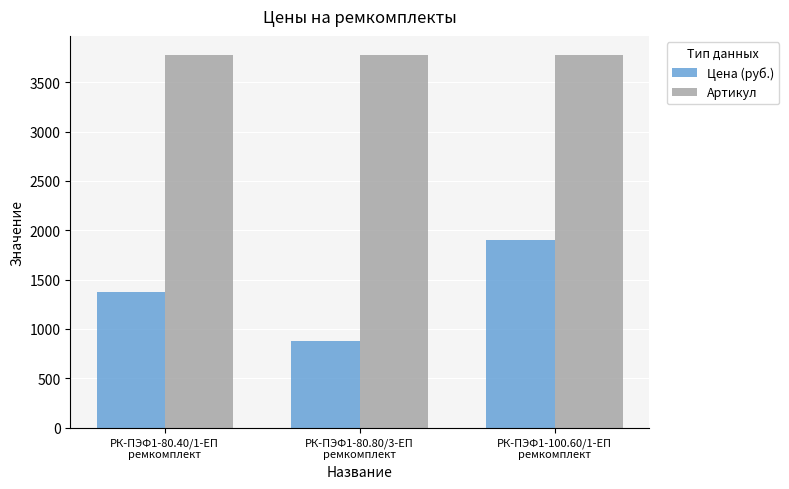

How many groups of bars are there?

3